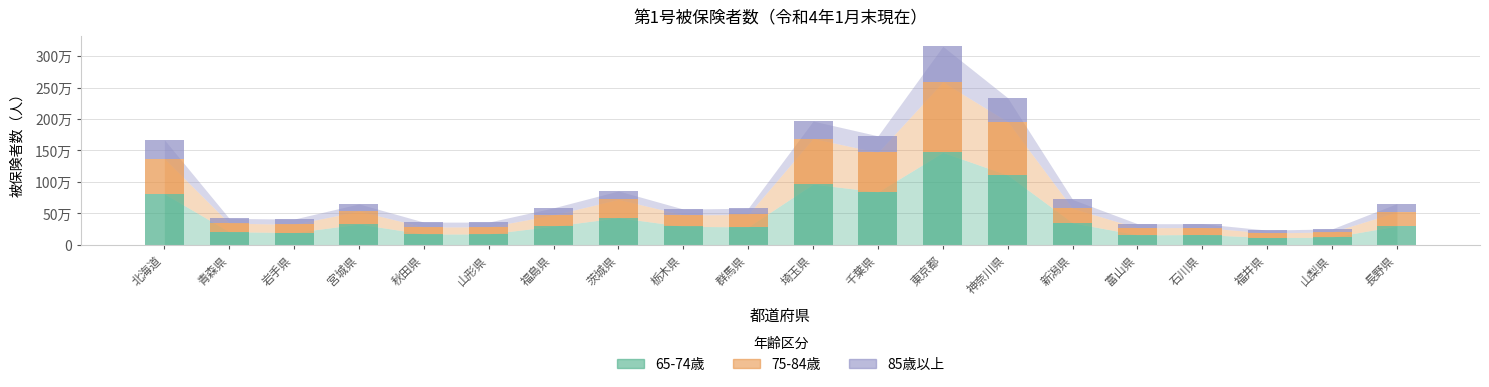

The value of 65-74歳 at 北海道 is 811248. True or false?

True